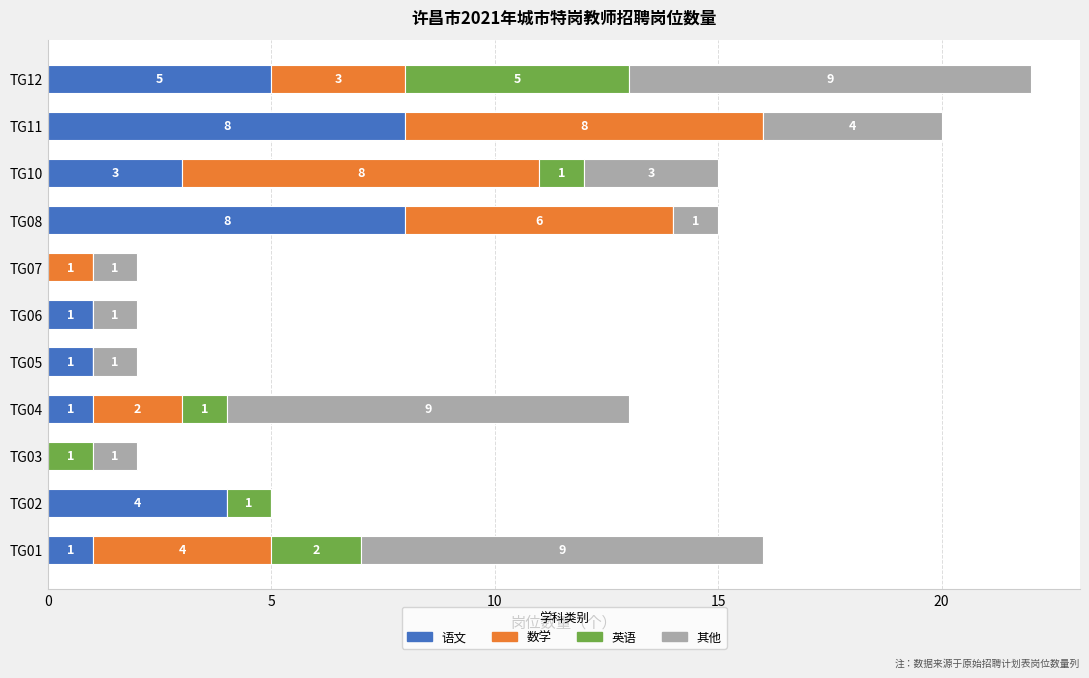

At which category is the sum across all series the highest?

TG12